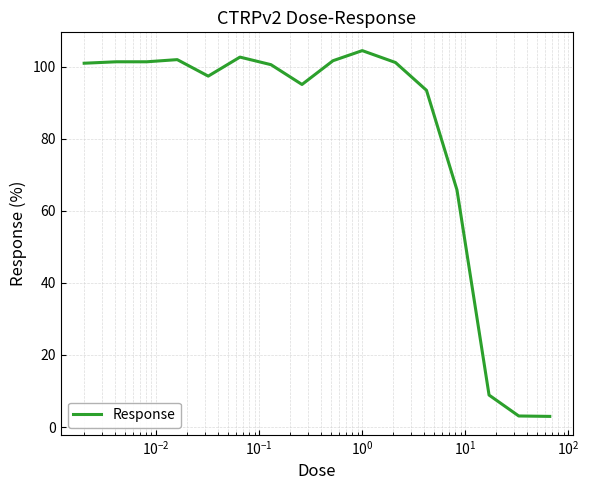

What is the minimum value shown in the chart?

2.9